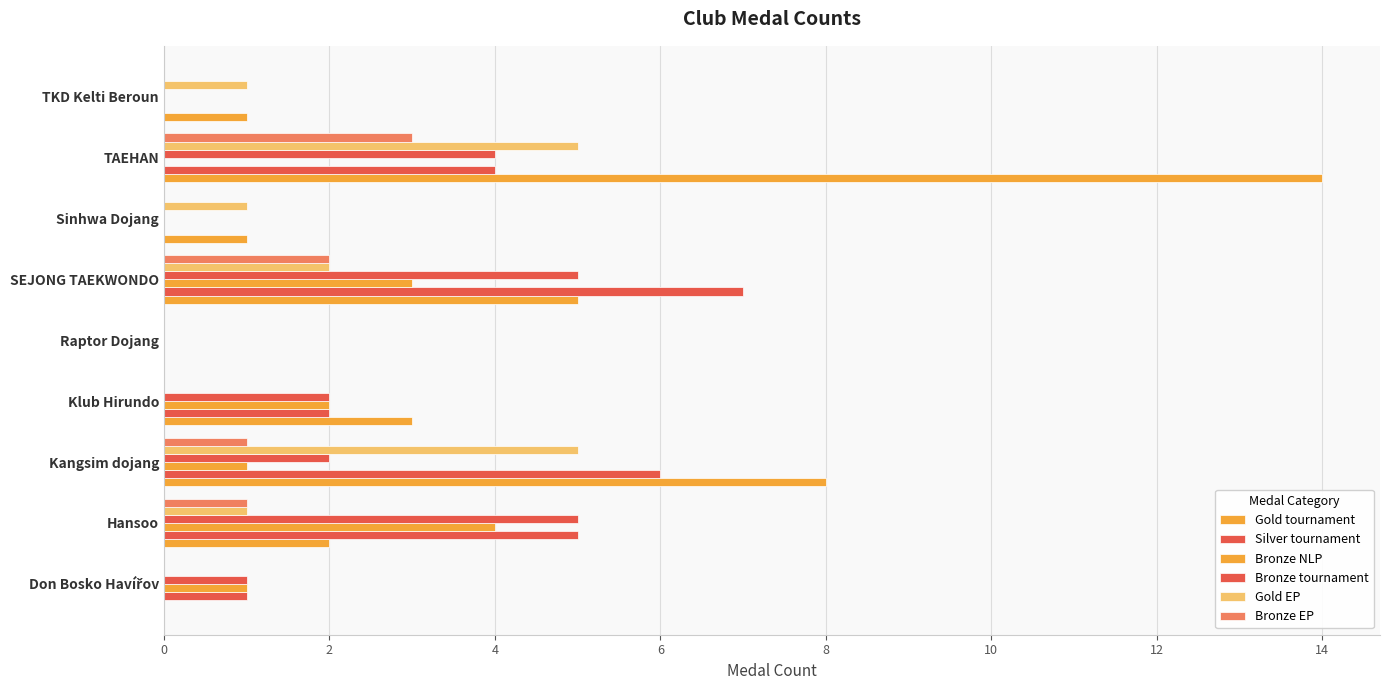

How many categories are shown in the chart?

9